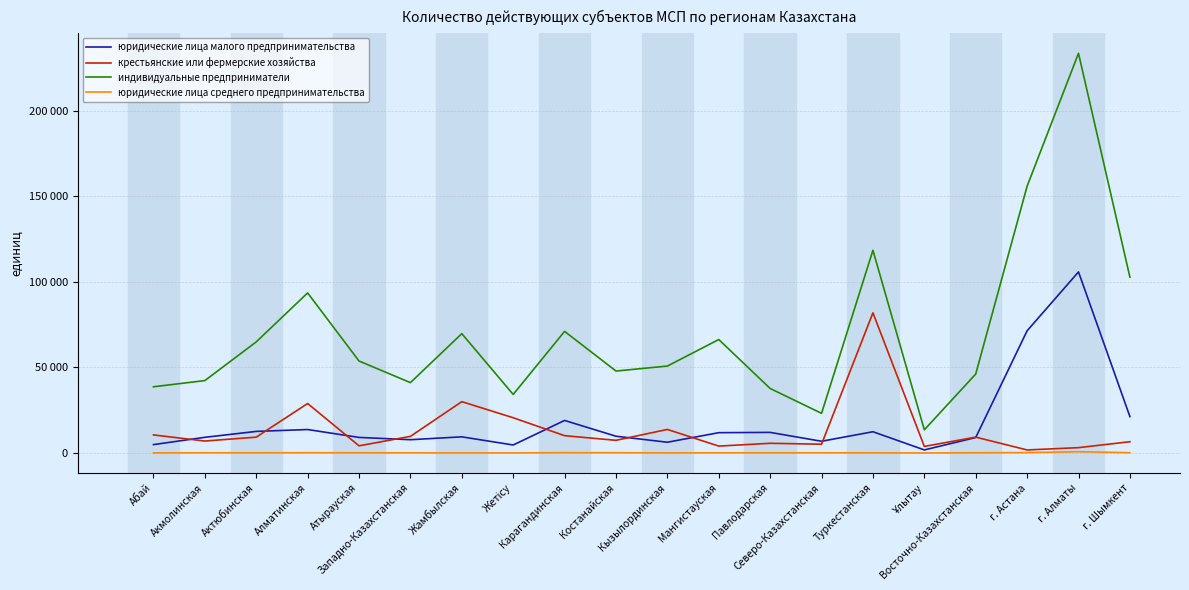

What are all the series names shown in the legend?

юридические лица малого предпринимательства, крестьянские или фермерские хозяйства, индивидуальные предприниматели, юридические лица среднего предпринимательства